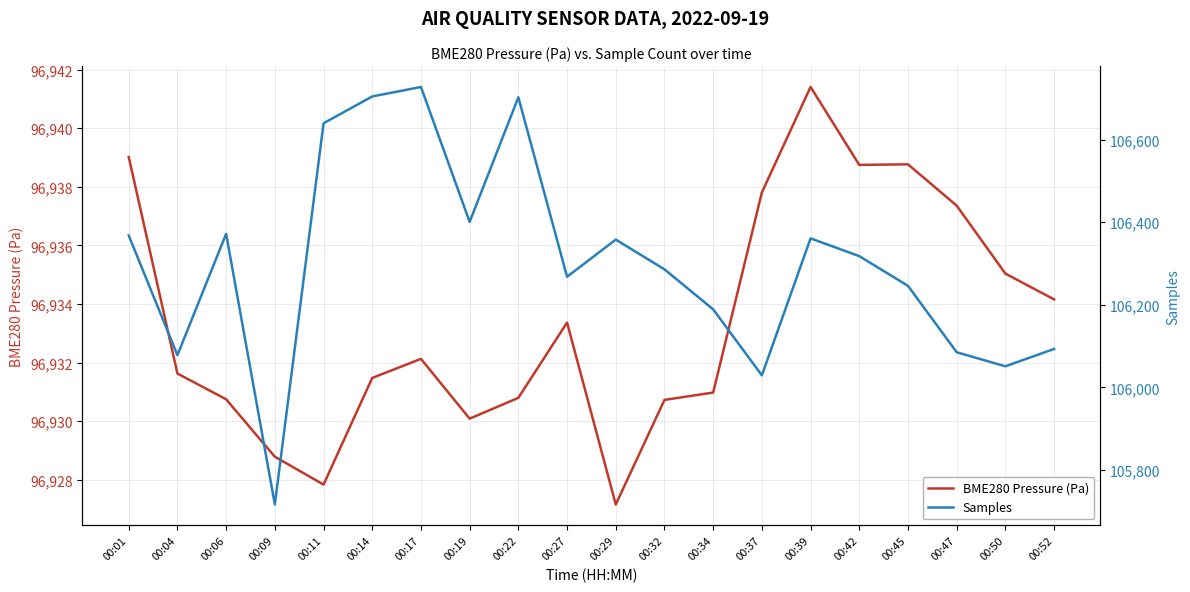

What is the minimum value shown in the chart?

96927.2